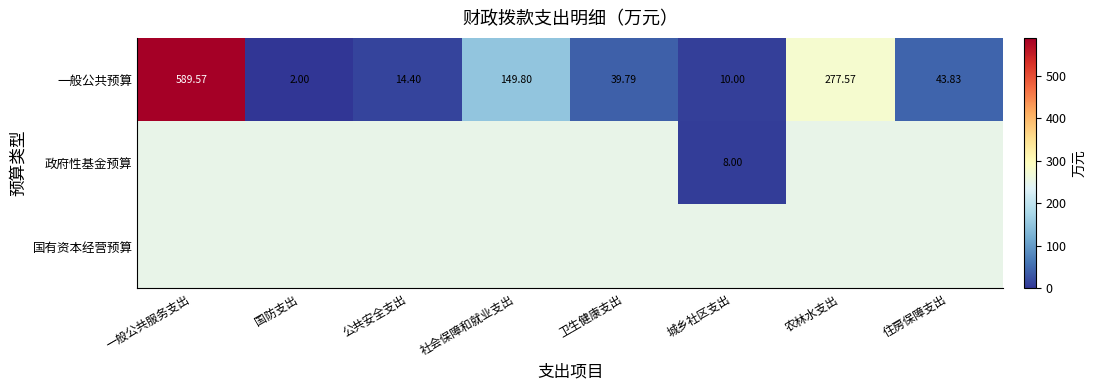

What is the average value of the 一般公共预算 series?

140.9